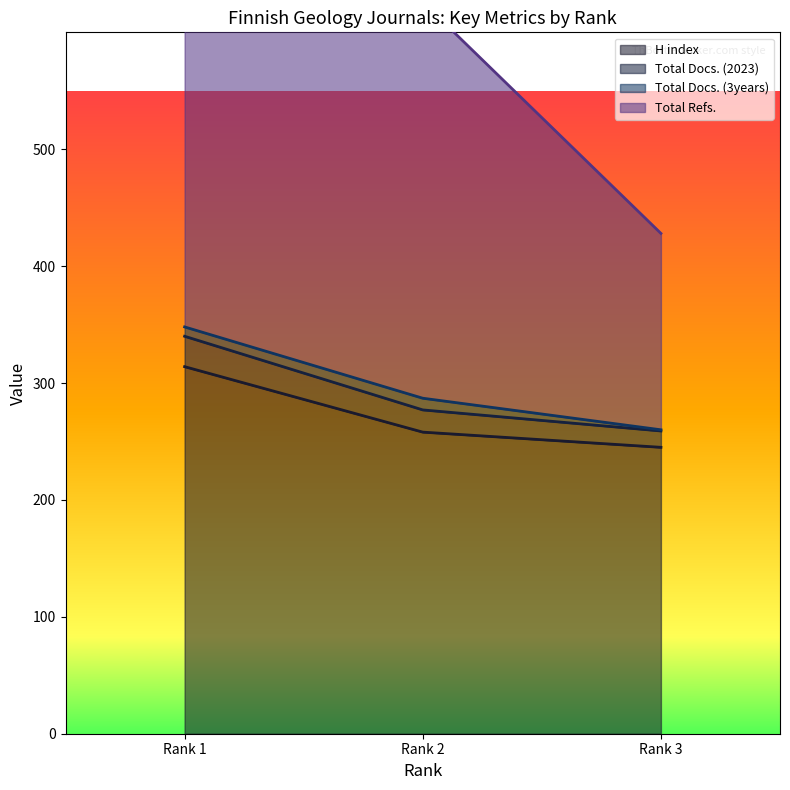

List the labels in order of H index value, largest first.

Rank 1, Rank 2, Rank 3